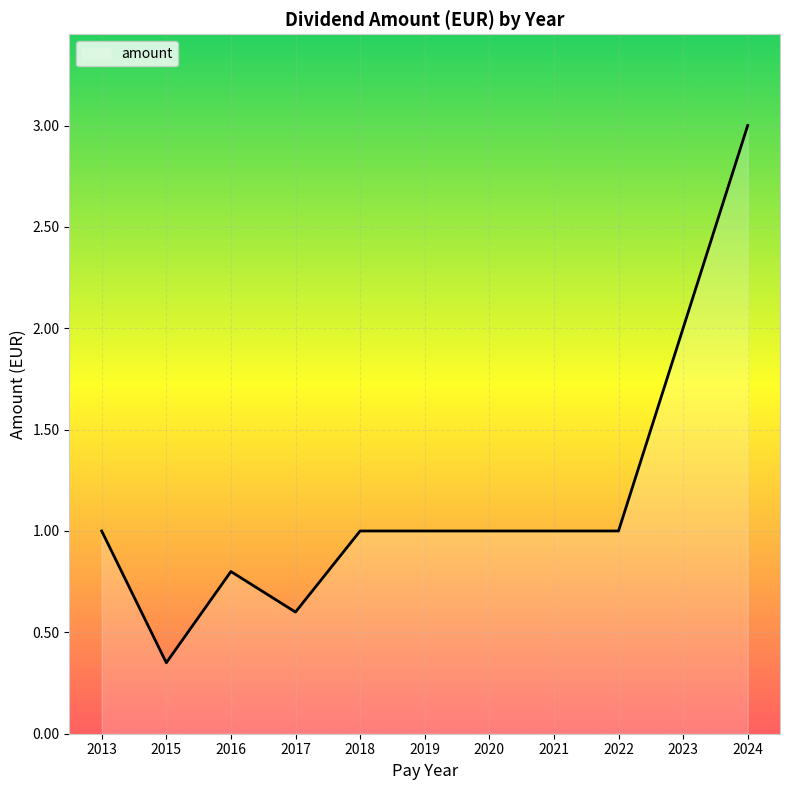

Read the value at 2021.

1.0